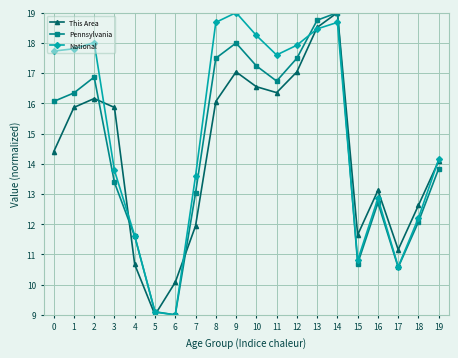

What is the maximum value for National?

19.0